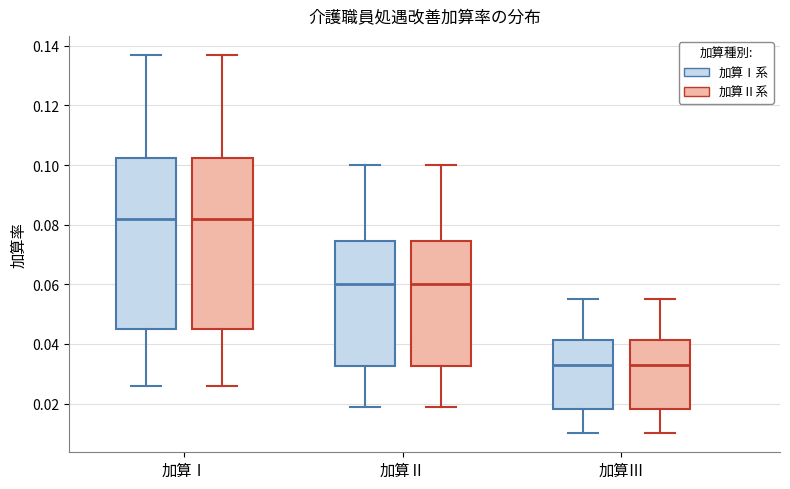

Where is the lower edge of the box for 加算Ⅱ (加算Ⅰ系) on the y-axis? The values are not printed on the chart, so give them approximately, as read against the axis.

0.032